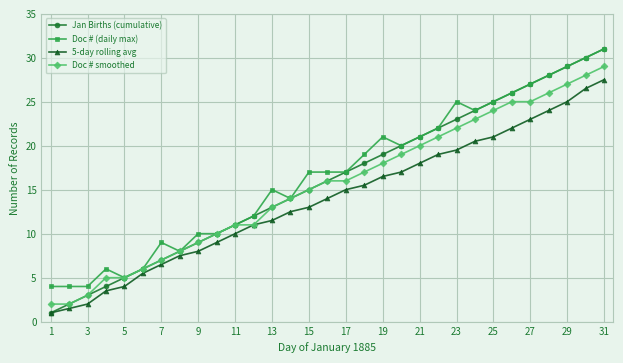

What is the maximum value for 5-day rolling avg?

27.5